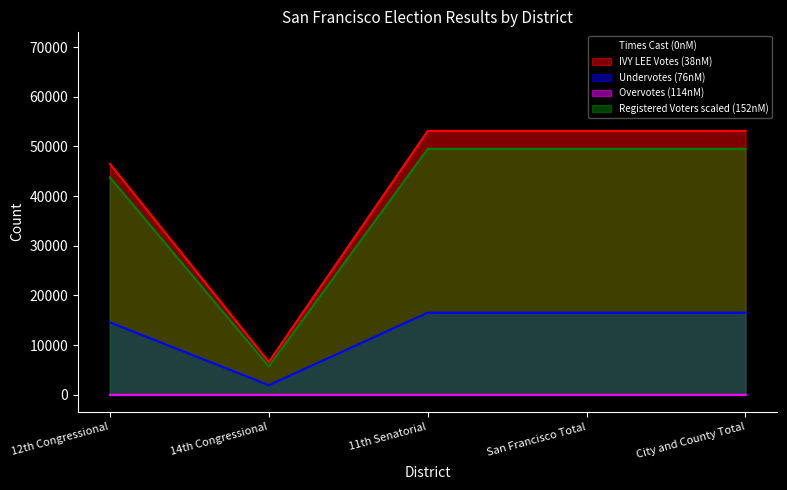

At which category does the chart reach its peak across all series?

11th Senatorial